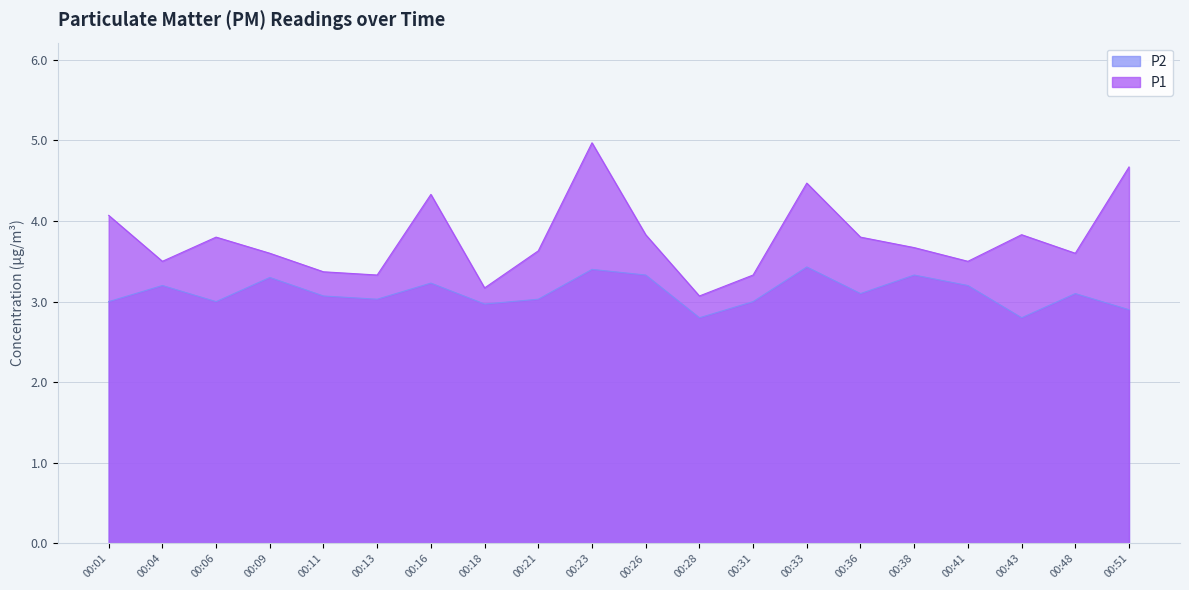

What is the value of the P1 point at the 14th from the left?

4.5